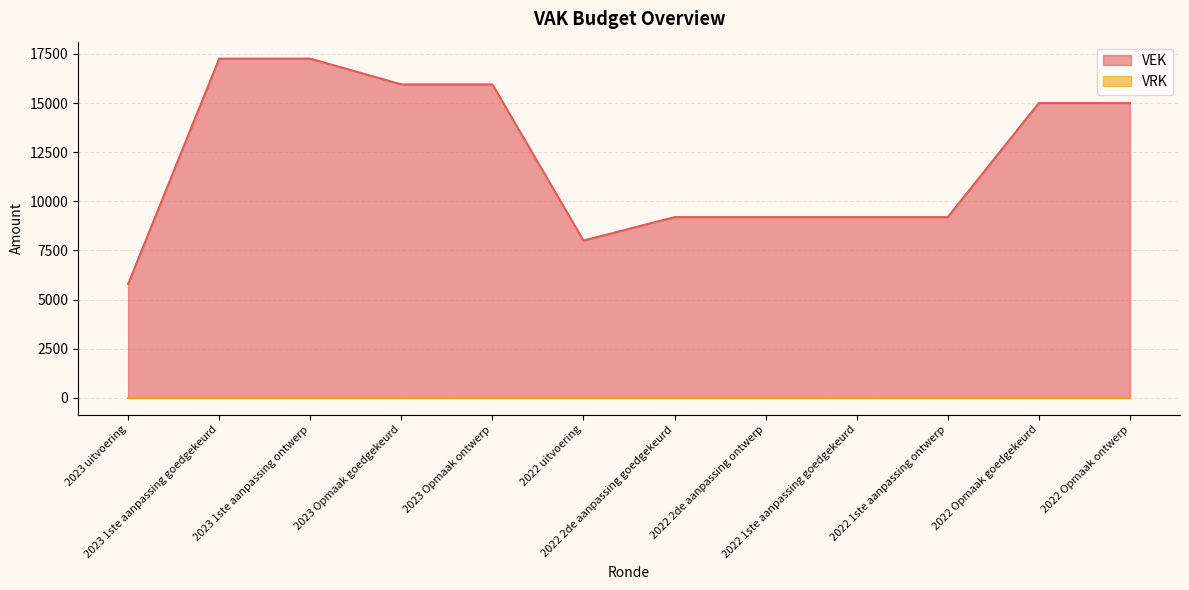

How many data points does each series have?

12